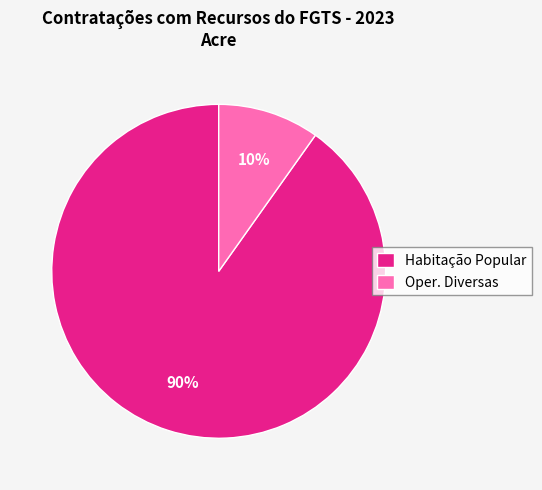

To the nearest percent, what is the average slice percentage?

50%